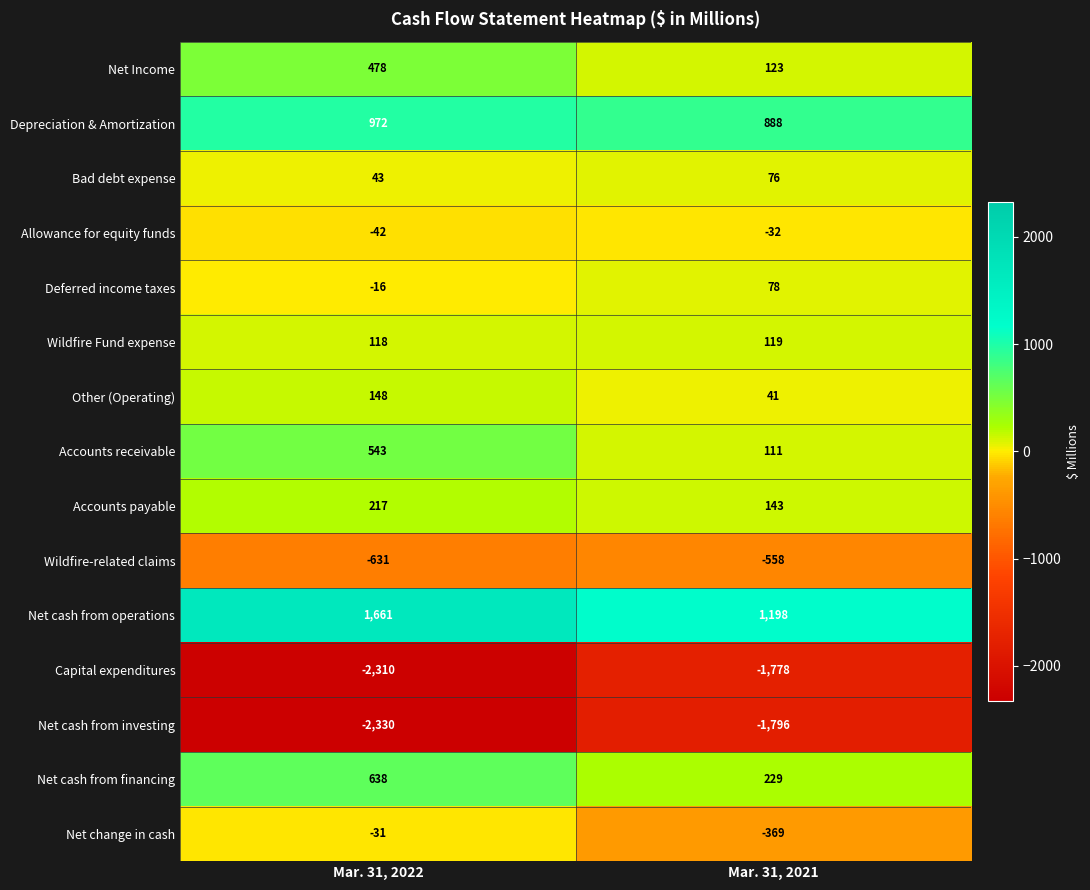

At which label is Other (Operating) closest to 94?

Mar. 31, 2021